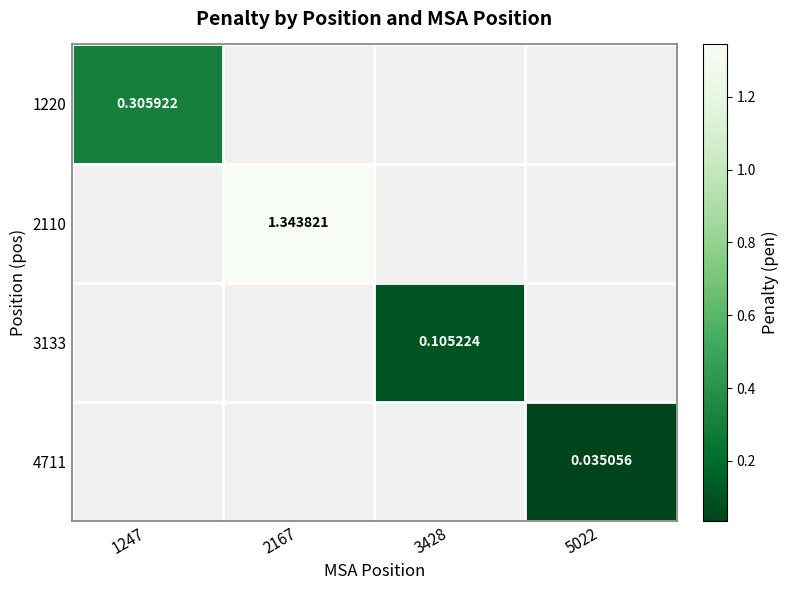

Is the value of 4711 at 3428 greater than the value of 1220 at 1247?

No